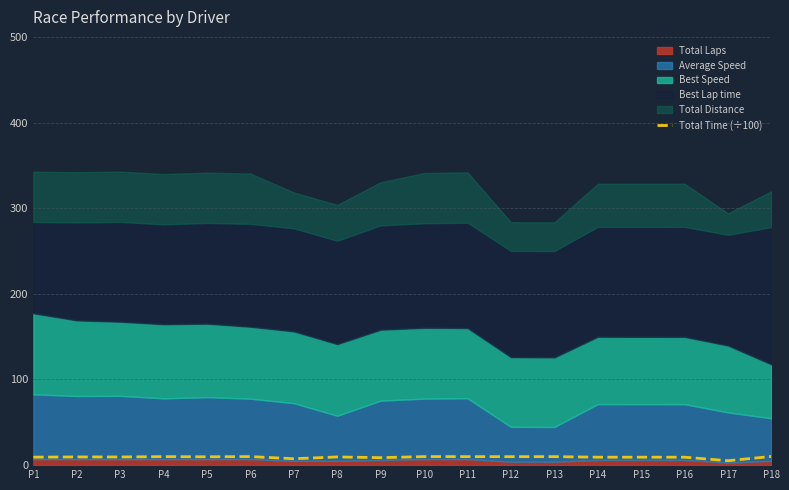

True or false: the data shows 15.2 at P14.

False